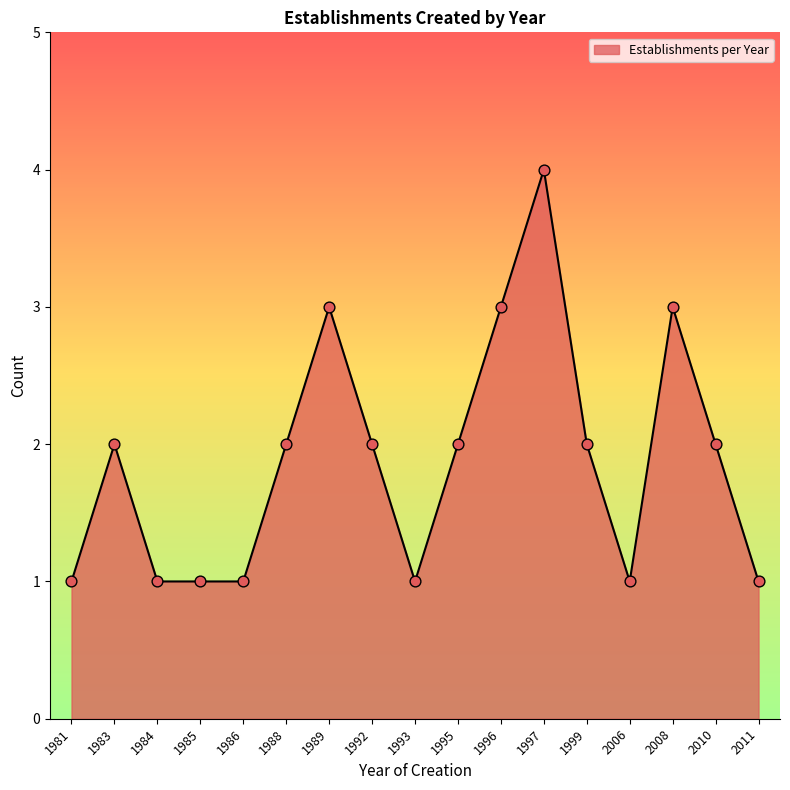

Between 1988 and 1981, which is larger?

1988